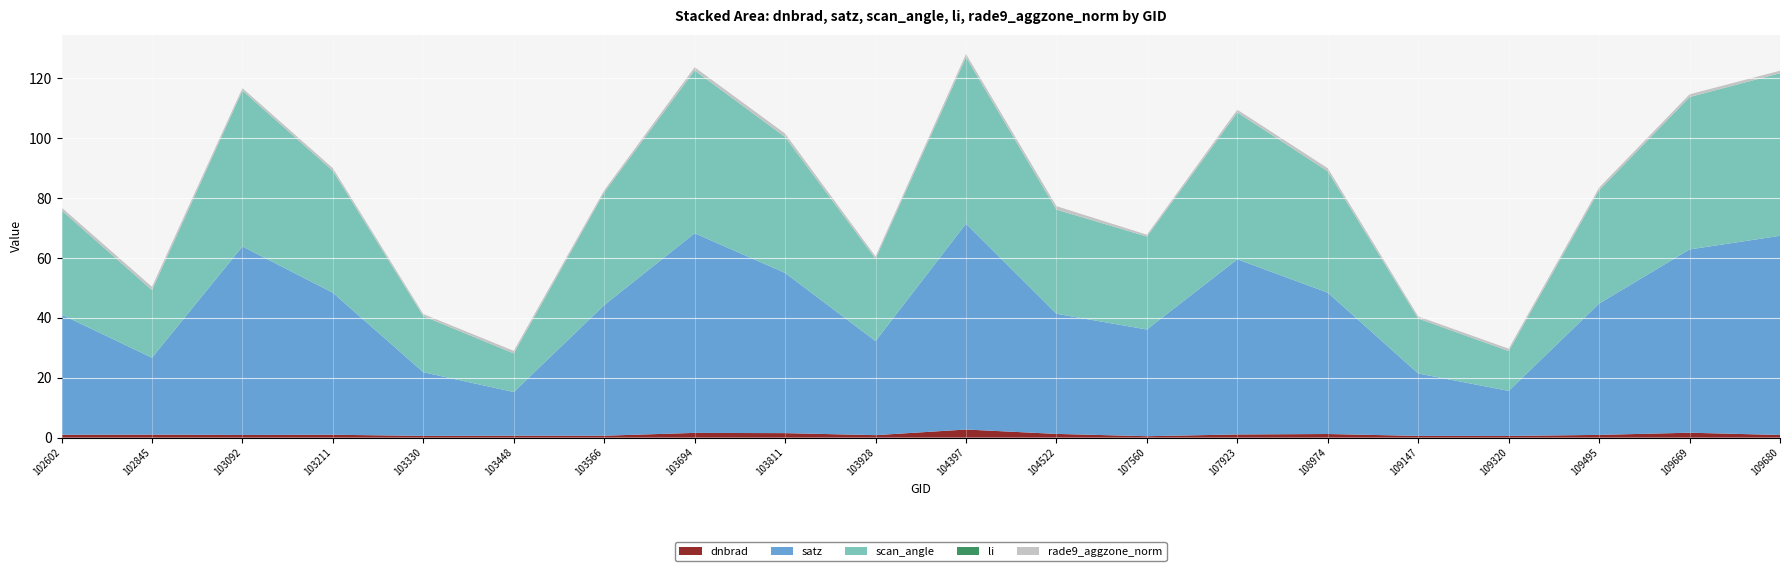

Reading right to left, list all the values displayed in this chart.

dnbrad: 0.9	1.6	0.9	0.6	0.6	1.2	1.1	0.5	1.3	2.7	0.8	1.5	1.6	0.7	0.6	0.6	1.0	0.9	1.0	1.0
satz: 66.5	61.2	43.9	15.1	20.8	47.2	58.5	35.6	40.1	68.7	31.4	53.5	66.7	43.6	14.6	21.3	47.4	63.0	25.7	40.1
scan_angle: 54.3	50.9	37.8	13.3	18.4	40.5	49.0	31.1	34.8	55.6	27.5	45.4	54.4	37.6	12.9	18.7	40.7	52.0	22.6	34.8
li: 0.0	0.0	0.0	0.0	0.0	0.0	0.0	0.0	0.0	0.0	0.0	0.0	0.0	0.0	0.0	0.0	0.0	0.0	0.0	0.0
rade9_aggzone_norm: 0.8	0.9	0.9	0.8	0.7	1.0	0.9	0.6	1.2	1.1	0.8	1.2	1.0	0.7	0.9	0.7	0.9	0.8	1.1	1.0